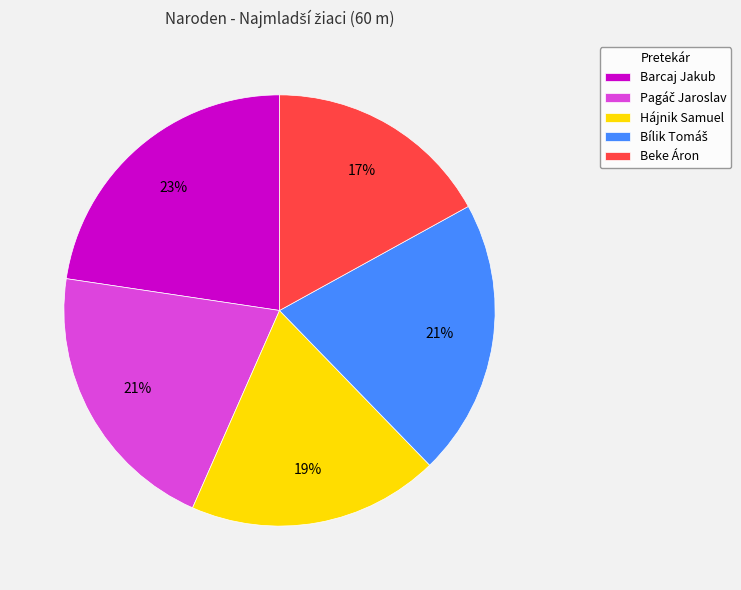

Does Beke Áron represent more than half of the total?

No